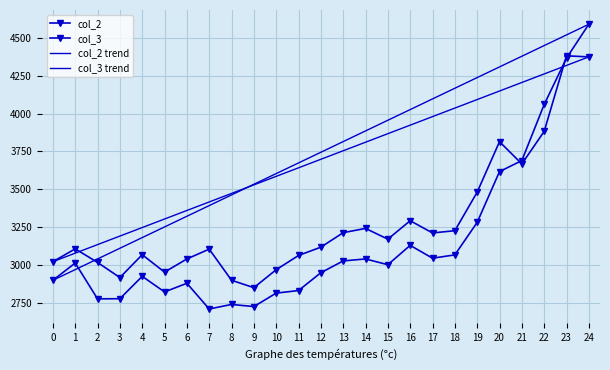

Reading right to left, what are all the values shown in this chart?

col_2: 24=4376	23=4383	22=3883	21=3668	20=3815	19=3481	18=3226	17=3211	16=3292	15=3170	14=3241	13=3213	12=3117	11=3062	10=2968	9=2849	8=2898	7=3104	6=3039	5=2952	4=3067	3=2916	2=3016	1=3106	0=3021
col_3: 24=4592	23=4368	22=4061	21=3690	20=3617	19=3281	18=3066	17=3044	16=3129	15=3001	14=3039	13=3026	12=2948	11=2830	10=2813	9=2724	8=2738	7=2708	6=2878	5=2821	4=2924	3=2776	2=2775	1=3012	0=2898